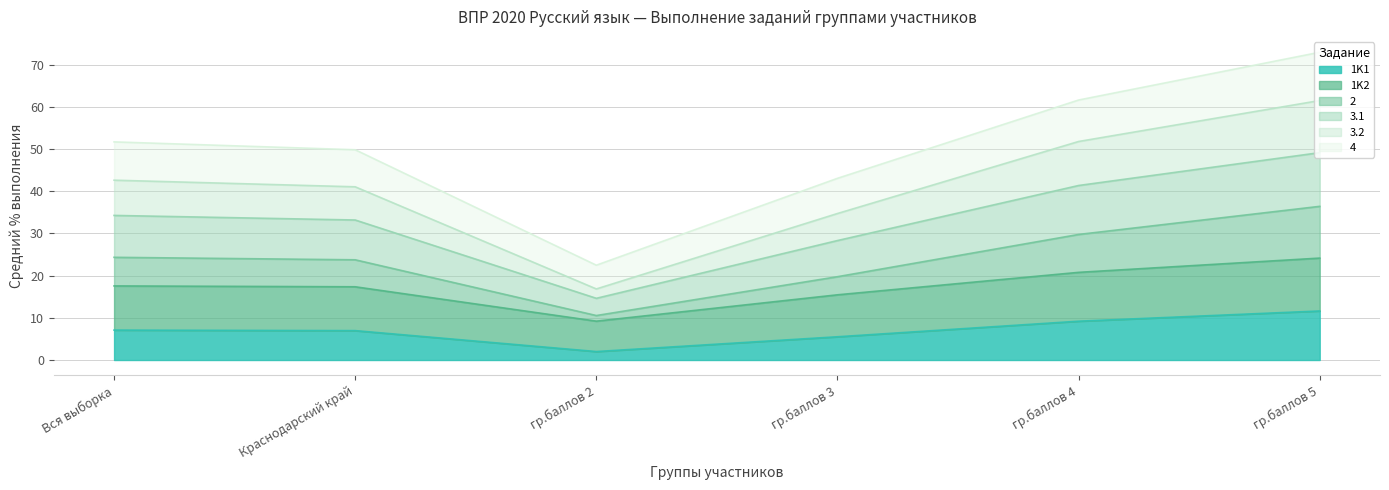

True or false: 3.1 and 4 intersect in this chart.

False